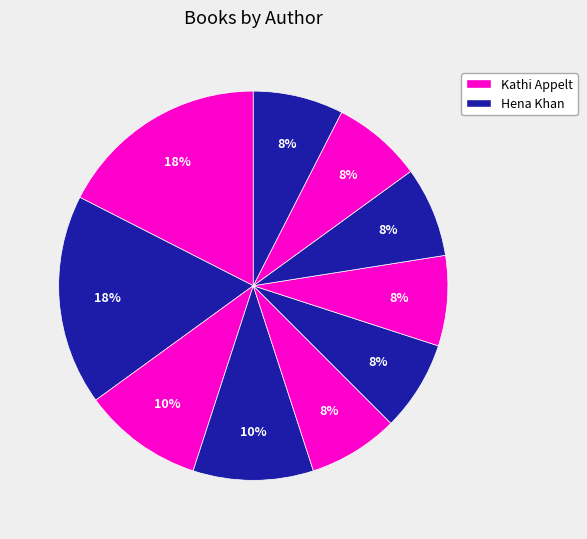

Count the number of slices in the pie.

10